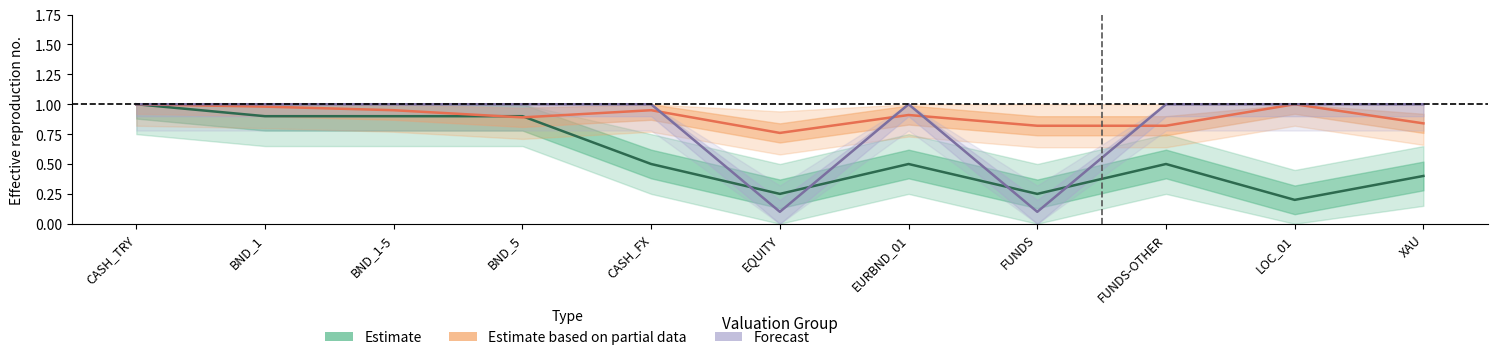

Which category has the highest value in the Estimate series?

CASH_TRY